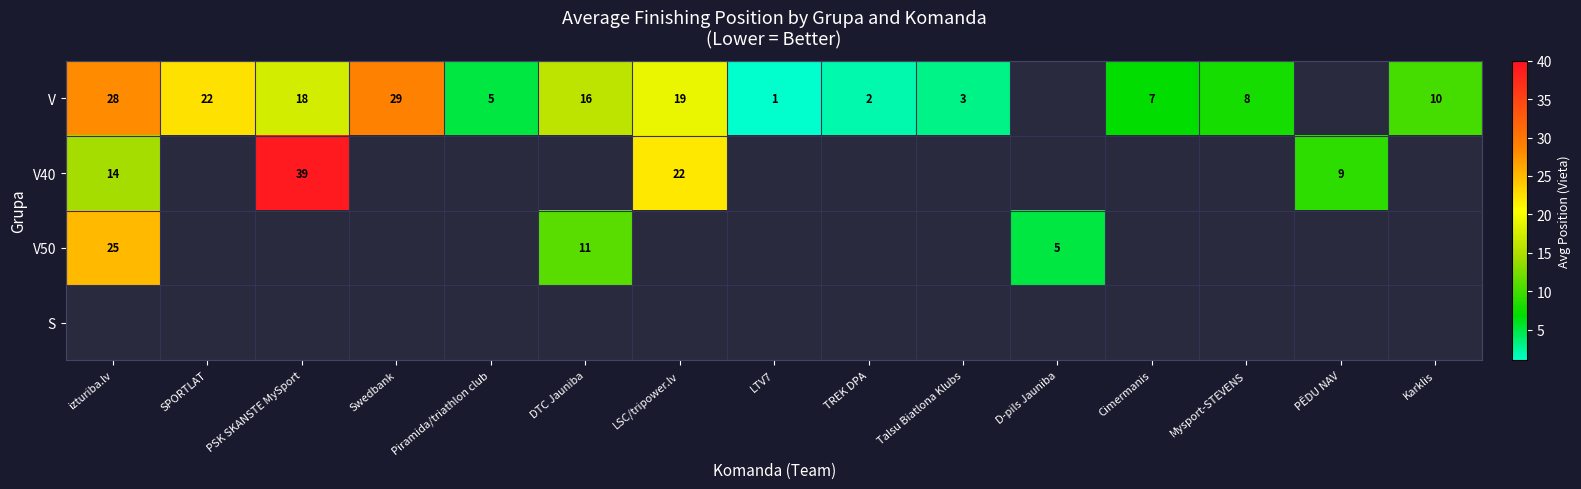

What is the sum of the V values at Mysport-STEVENS and LTV7?

9